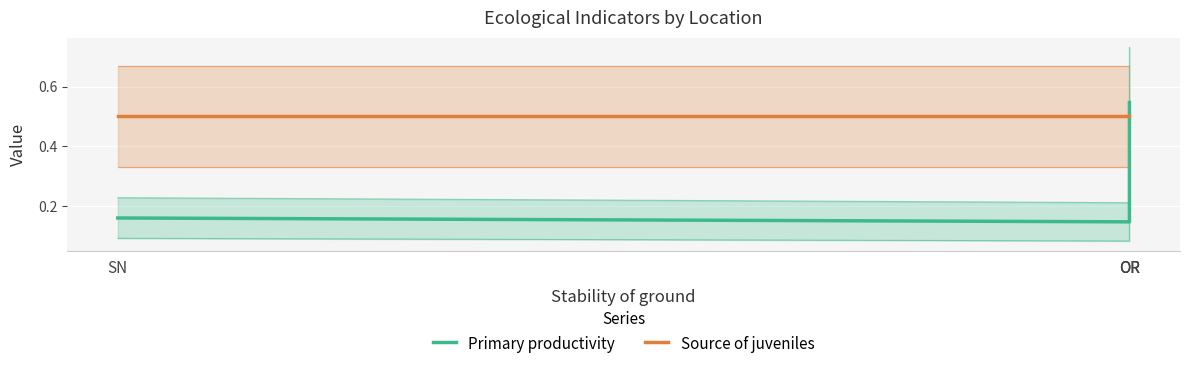

What is the value of the Source of juveniles point at the 2nd from the left?

0.5